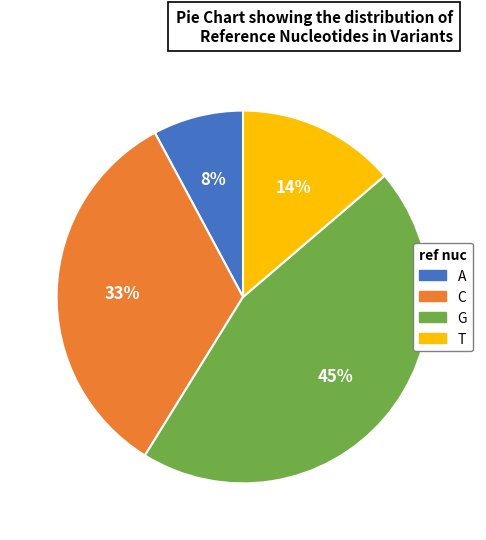

Combined, do A and T account for over 50%?

No